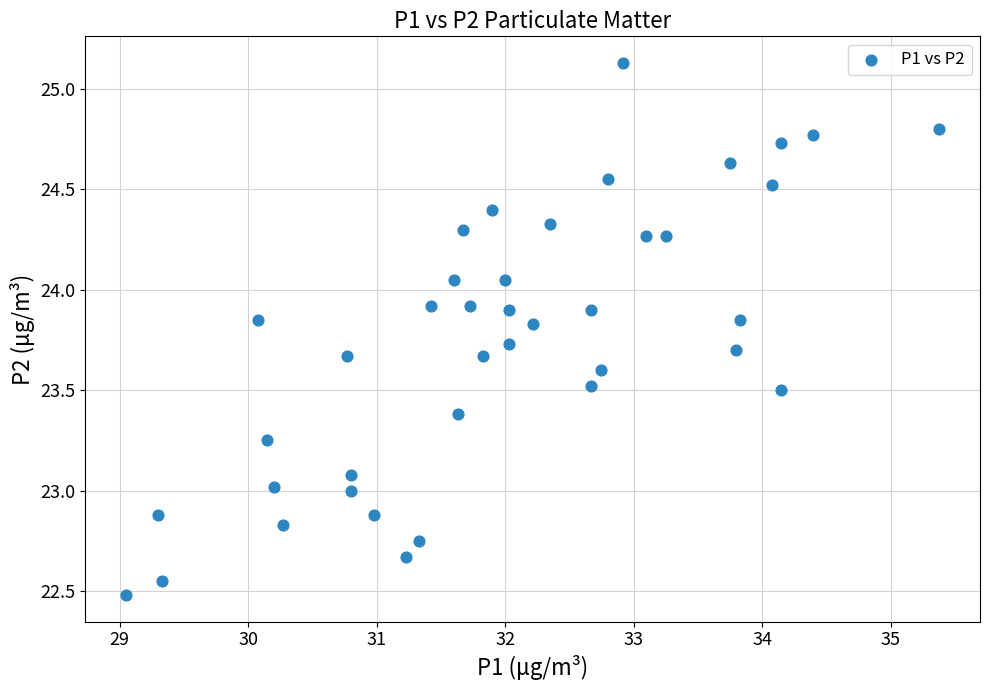

What is the range of X values (max minus min)?

6.3